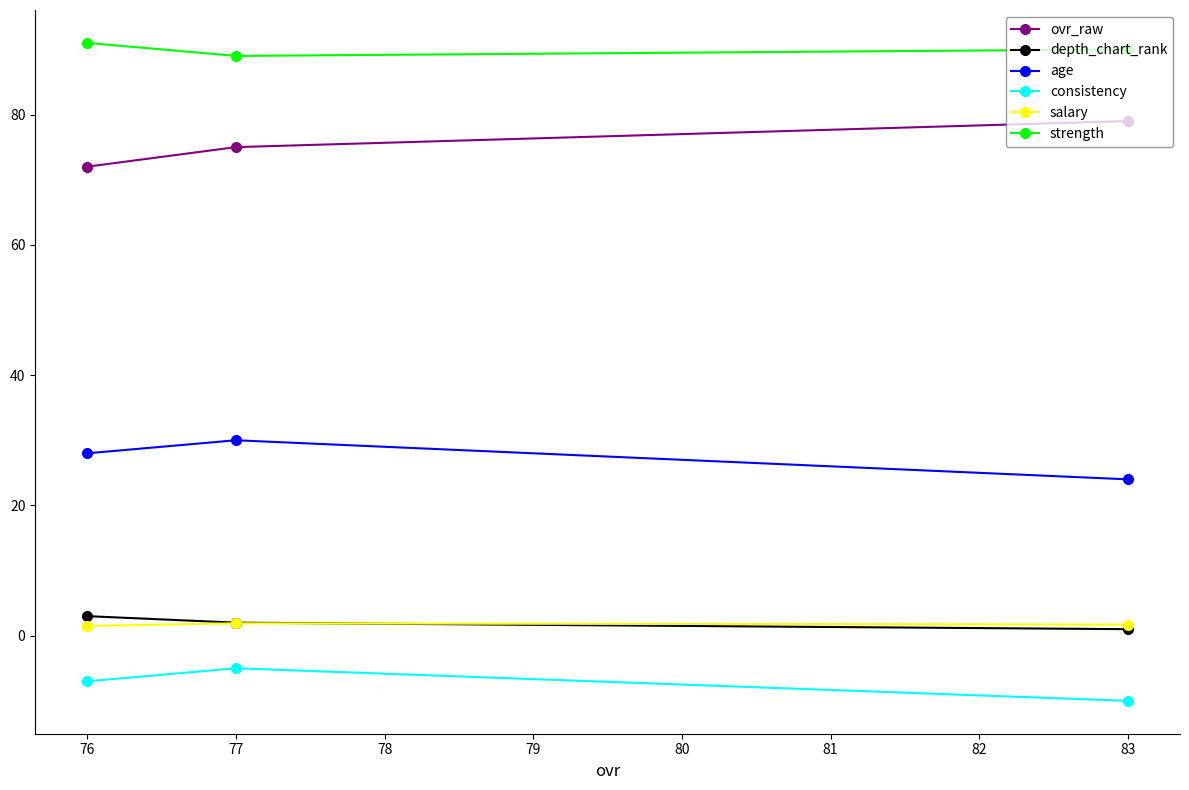

What is the value of the strength point at the 1st from the left?

91.0